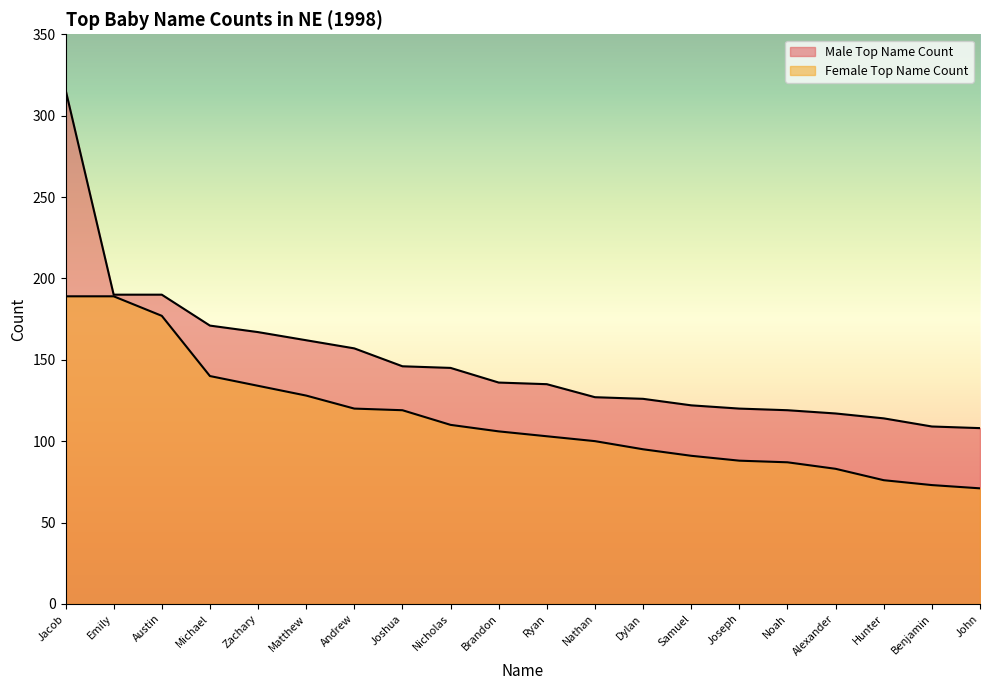

What is the spread (max minus min) of values at Alexander?

34